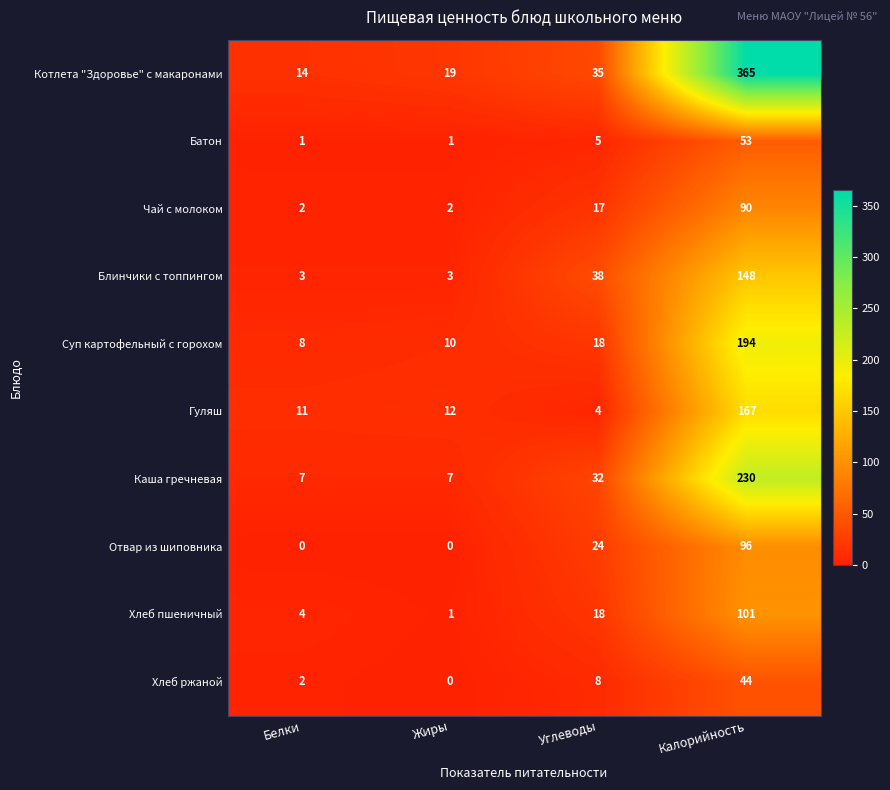

List the series in order of their peak value, lowest first.

Хлеб ржаной, Батон, Чай с молоком, Отвар из шиповника, Хлеб пшеничный, Блинчики с топпингом, Гуляш, Суп картофельный с горохом, Каша гречневая, Котлета "Здоровье" с макаронами